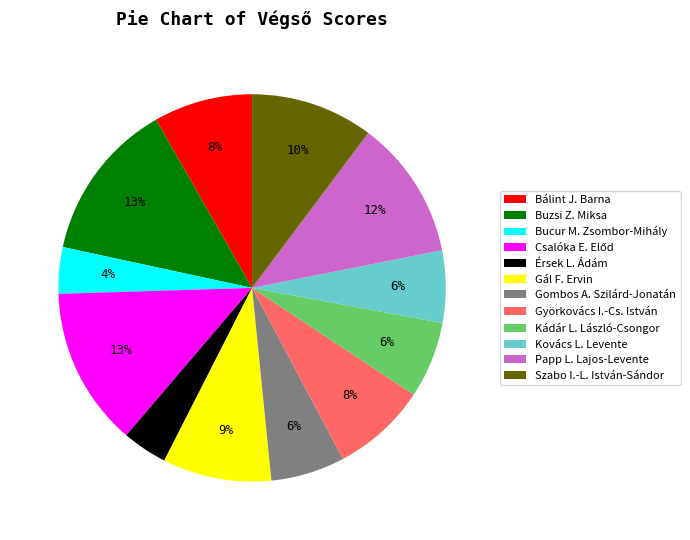

The Bucur M. Zsombor-Mihály slice represents 4% of the pie. True or false?

True